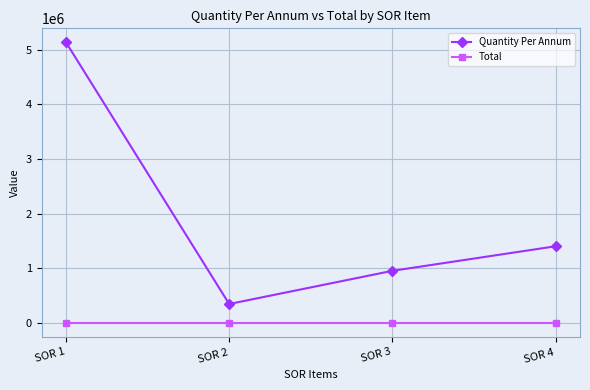

True or false: Quantity Per Annum and Total cross at least once.

False